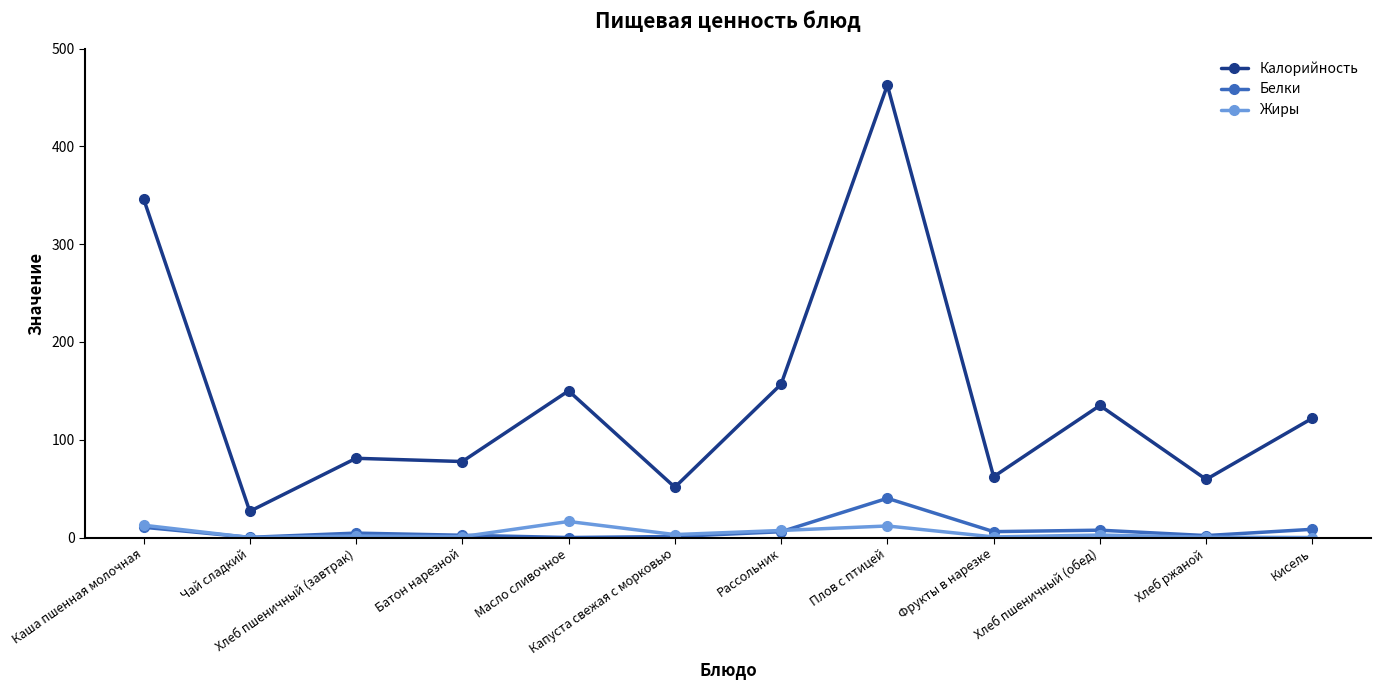

At which category does Калорийность reach its first local valley?

Чай сладкий